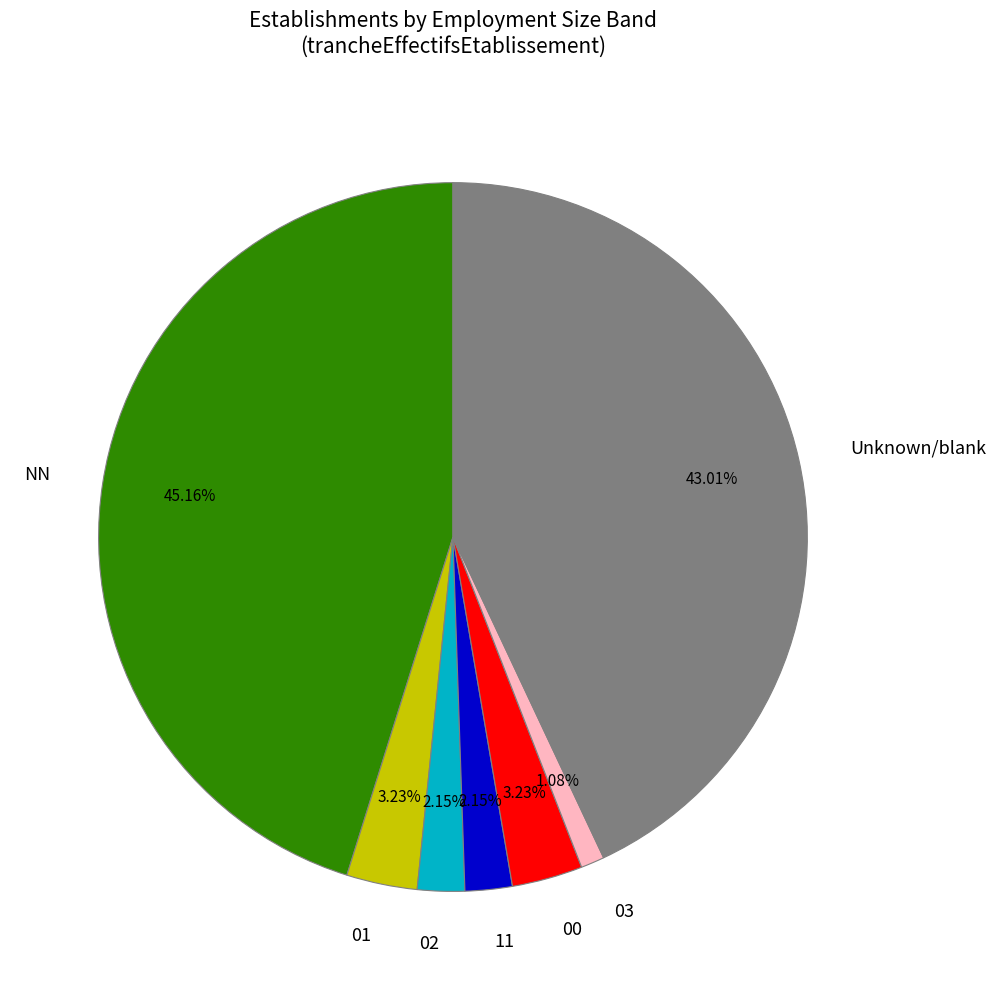

Count the number of slices in the pie.

7